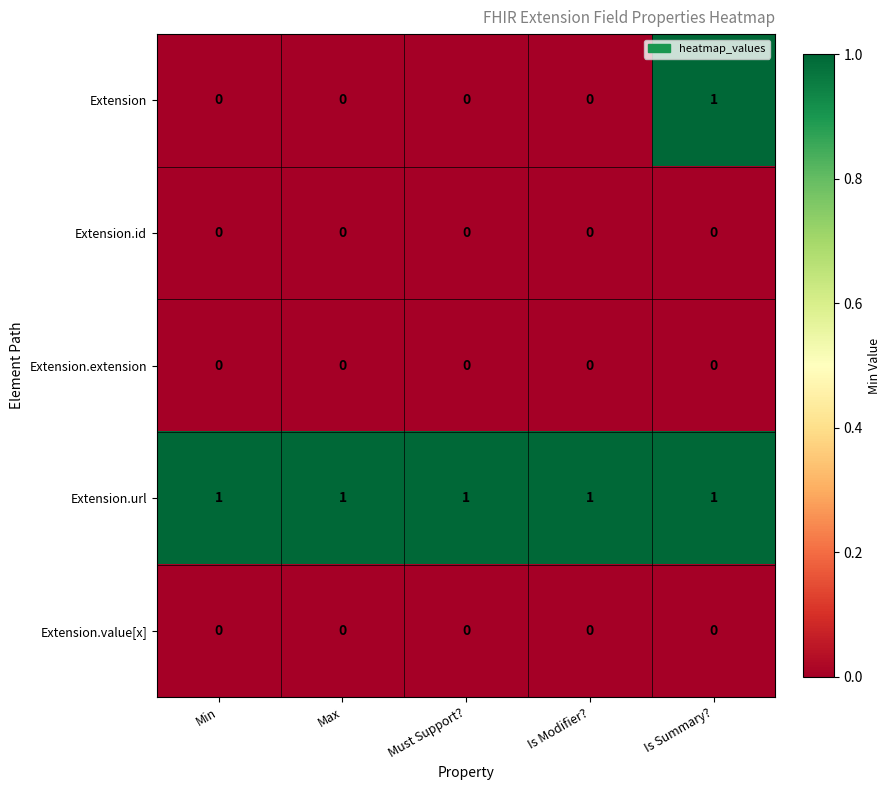

Count the number of categories in the chart.

5